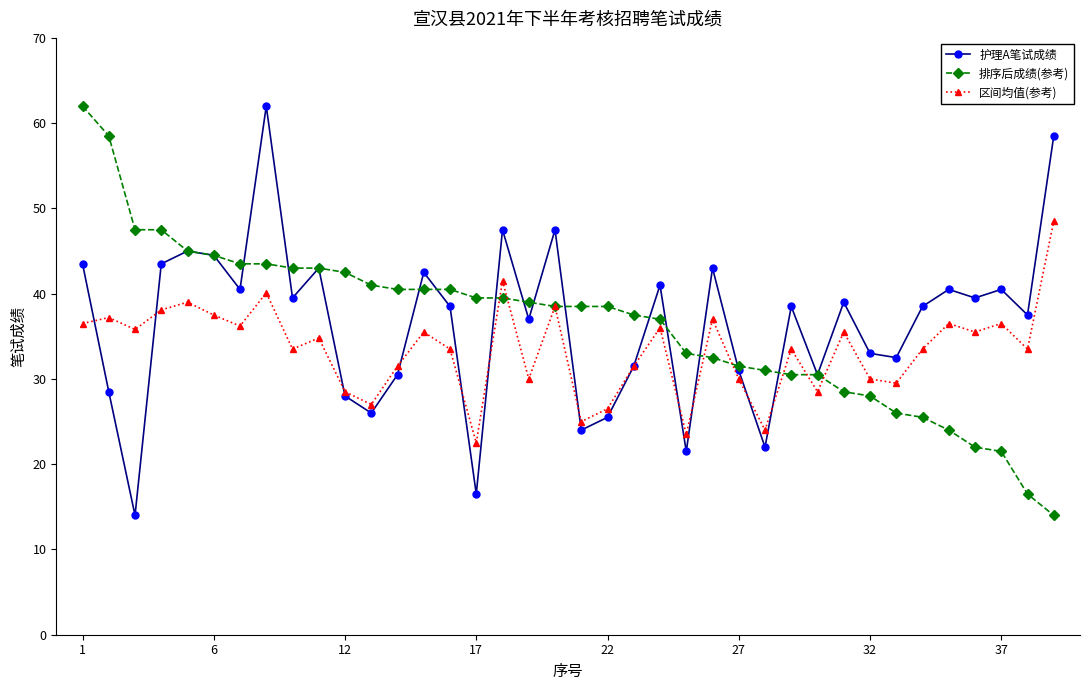

What is the difference between the second highest and second lowest values in the 护理A笔试成绩 series?

42.0